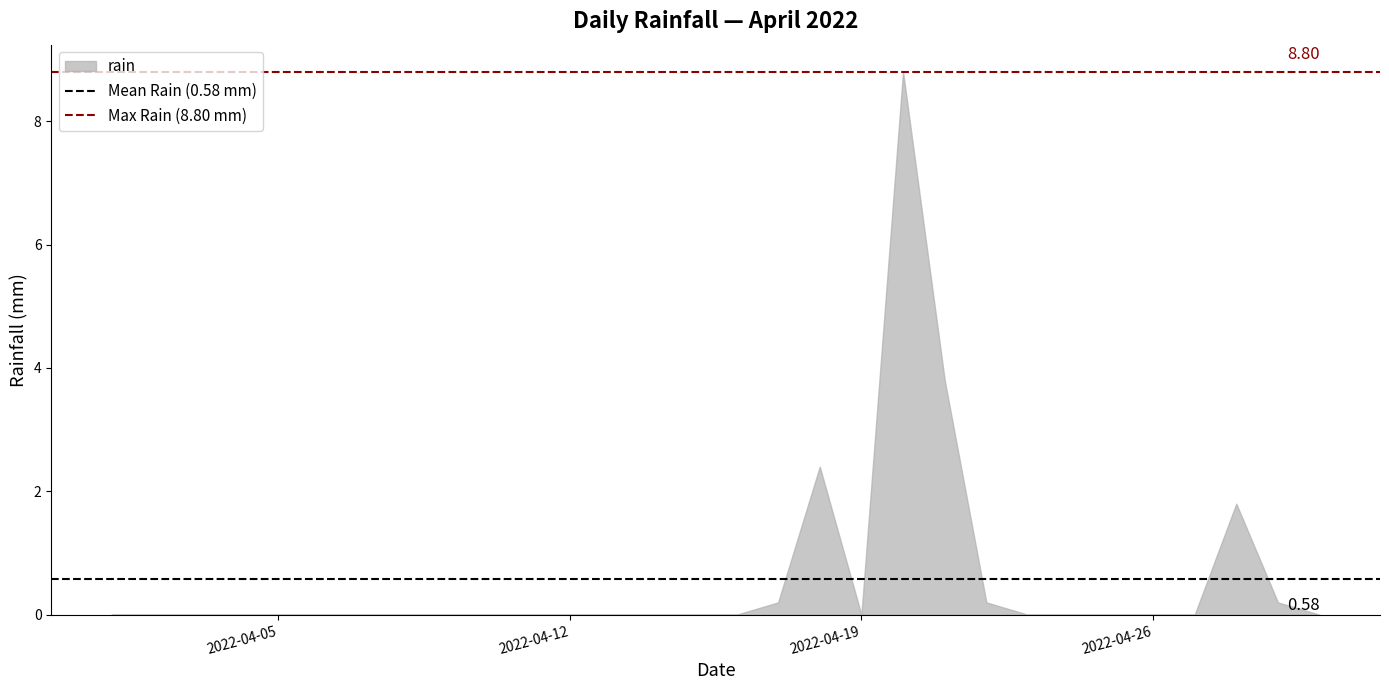

What is the value of the Max Rain (8.80 mm) point at the 2nd from the left?

8.8